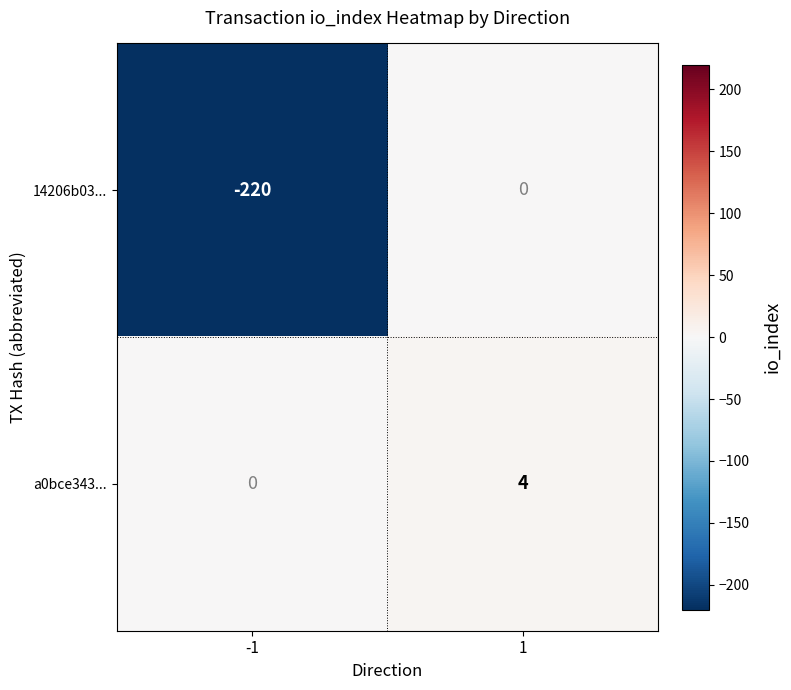

At -1, list the series in order from largest to smallest.

a0bce343..., 14206b03...